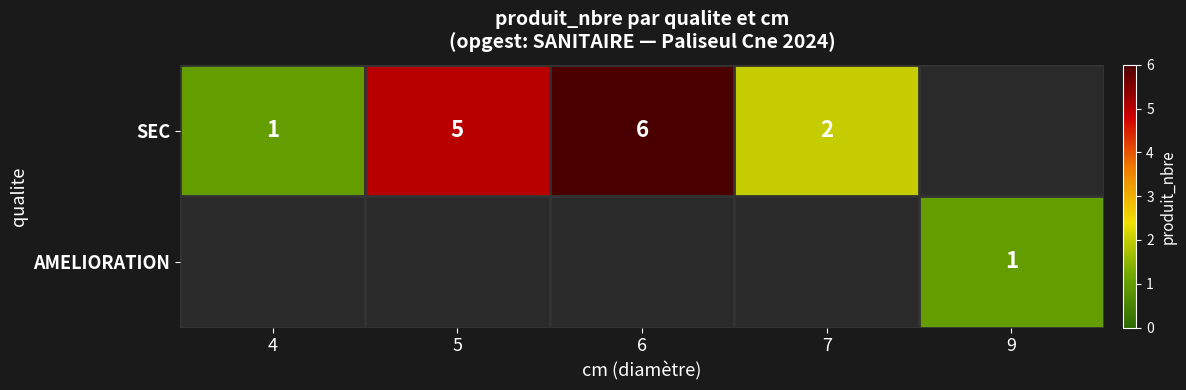

Is the value of AMELIORATION at 9 greater than the value of SEC at 6?

No